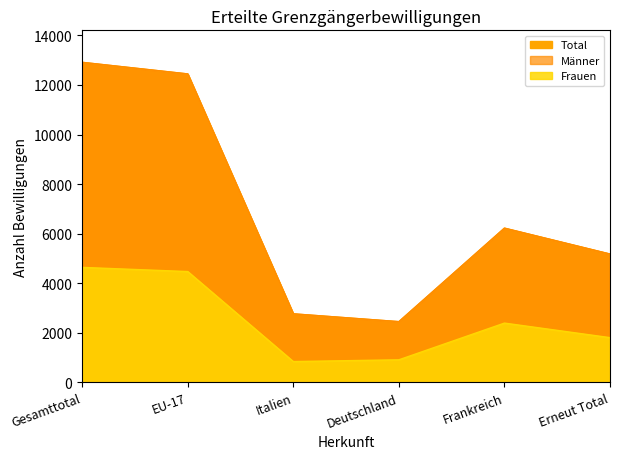

What is the sum of all Total values?

41978